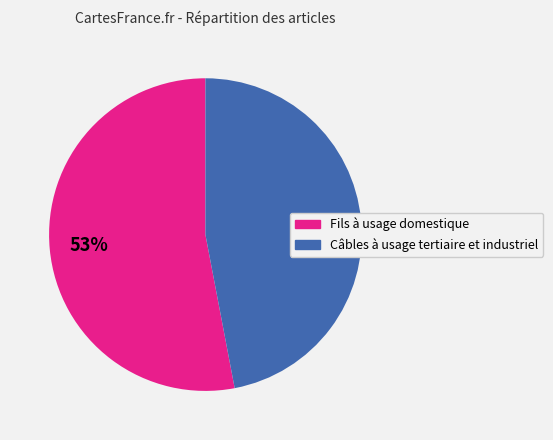

Does Câbles à usage tertiaire et industriel represent more than half of the total?

No